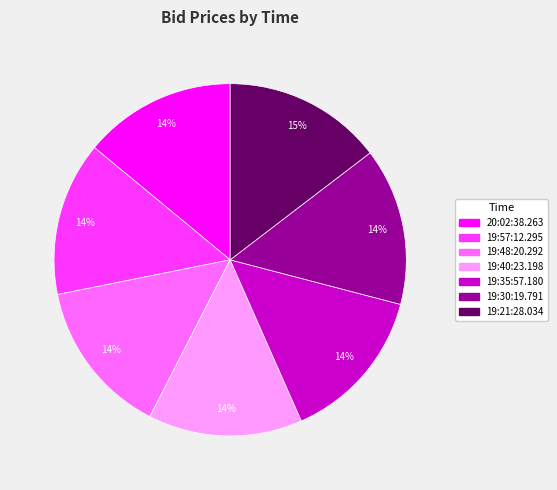

How many segments does this pie chart have?

7